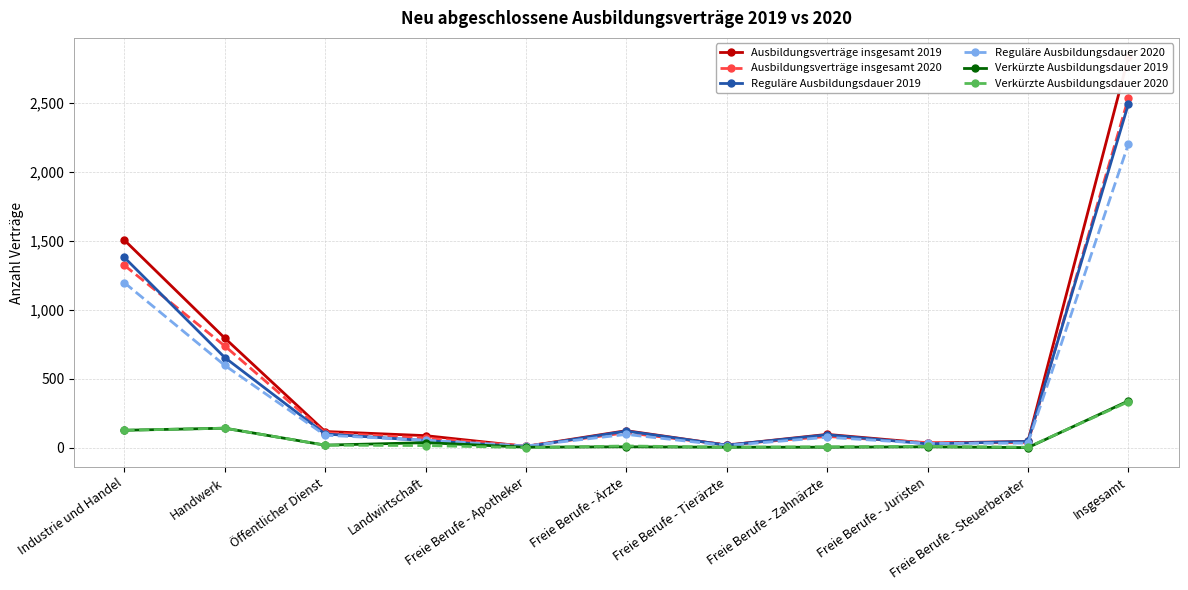

Rank the series at Freie Berufe - Apotheker from highest to lowest value.

Ausbildungsverträge insgesamt 2020, Reguläre Ausbildungsdauer 2020, Ausbildungsverträge insgesamt 2019, Reguläre Ausbildungsdauer 2019, Verkürzte Ausbildungsdauer 2019, Verkürzte Ausbildungsdauer 2020